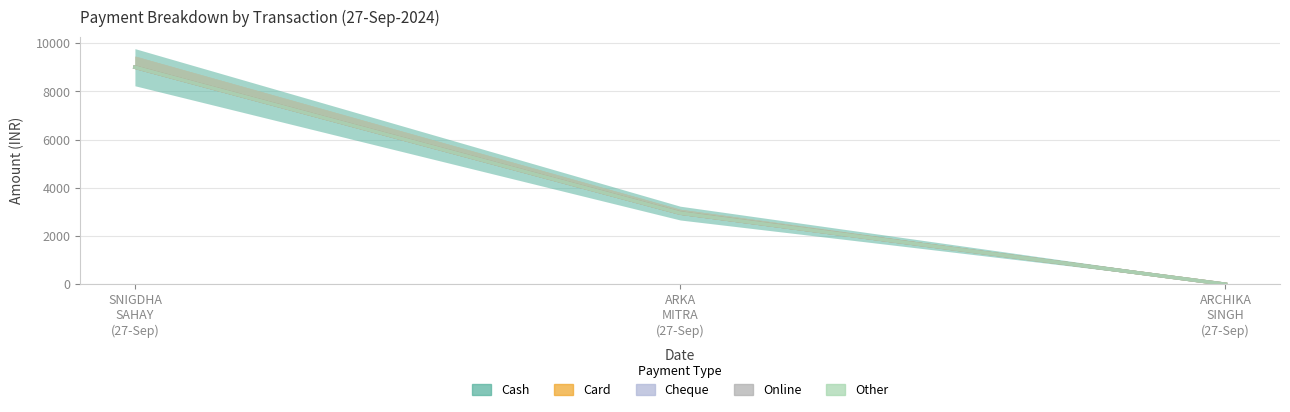

Is it true that Online equals -4946 at ARCHIKA
SINGH
(27-Sep)?

False